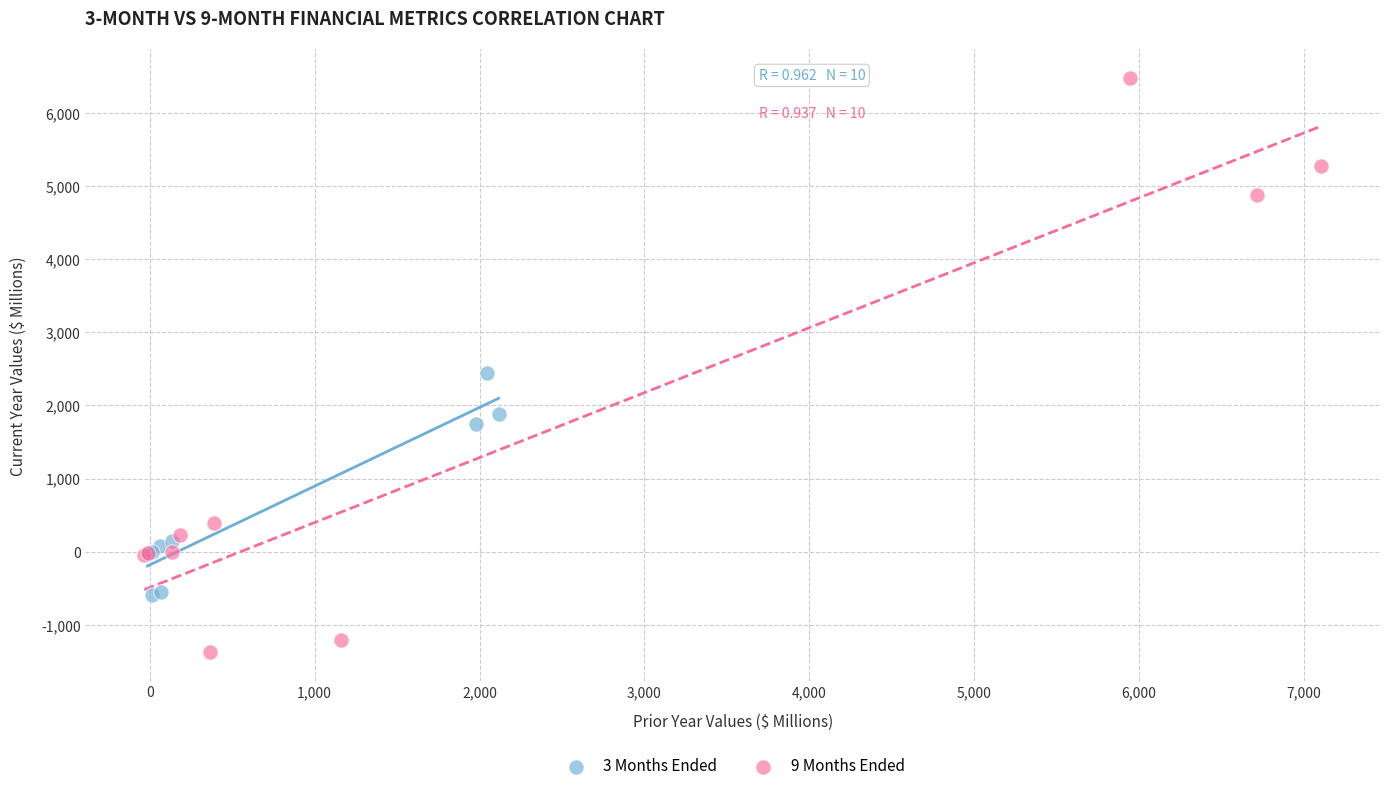

Which series reaches the minimum Y coordinate?

9 Months Ended